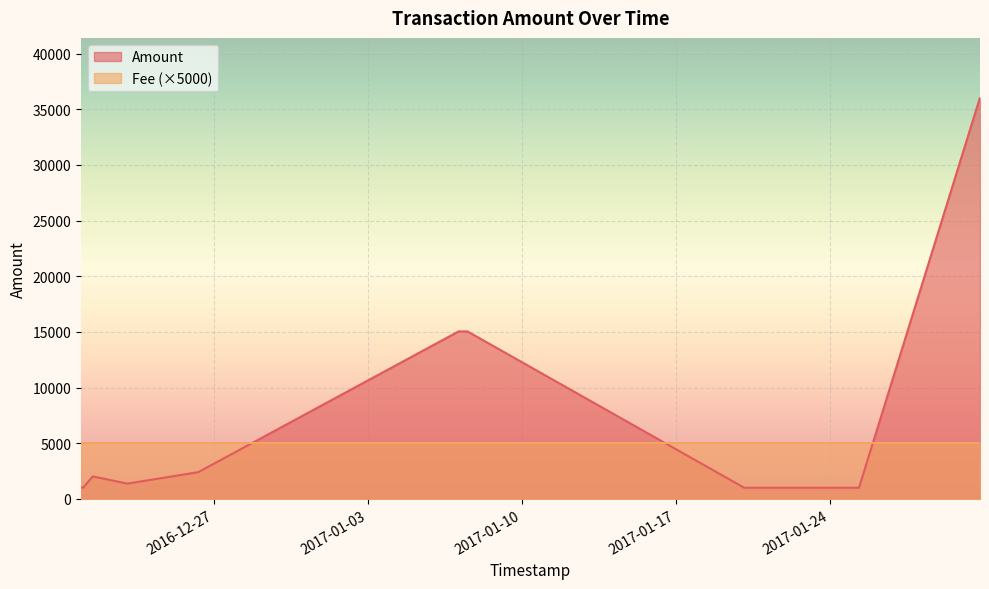

Which has a higher value, 13 or 7?

13